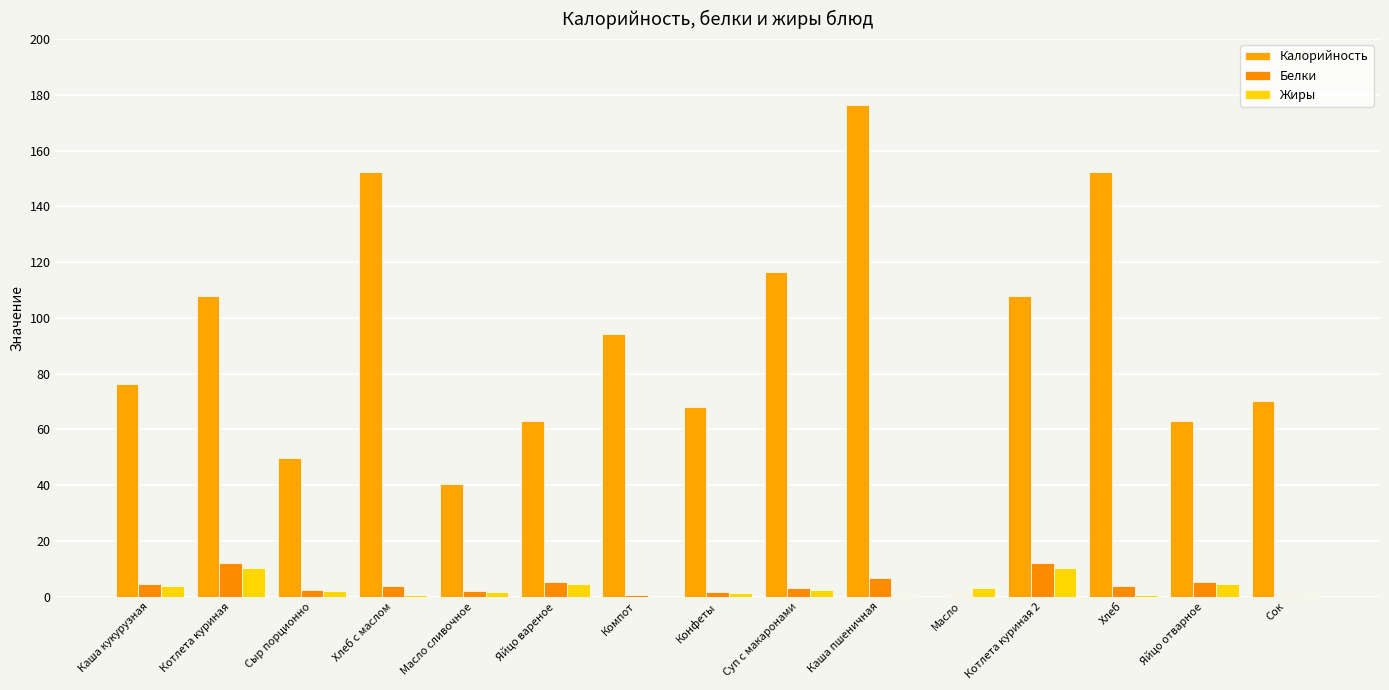

How many data points does each series have?

15